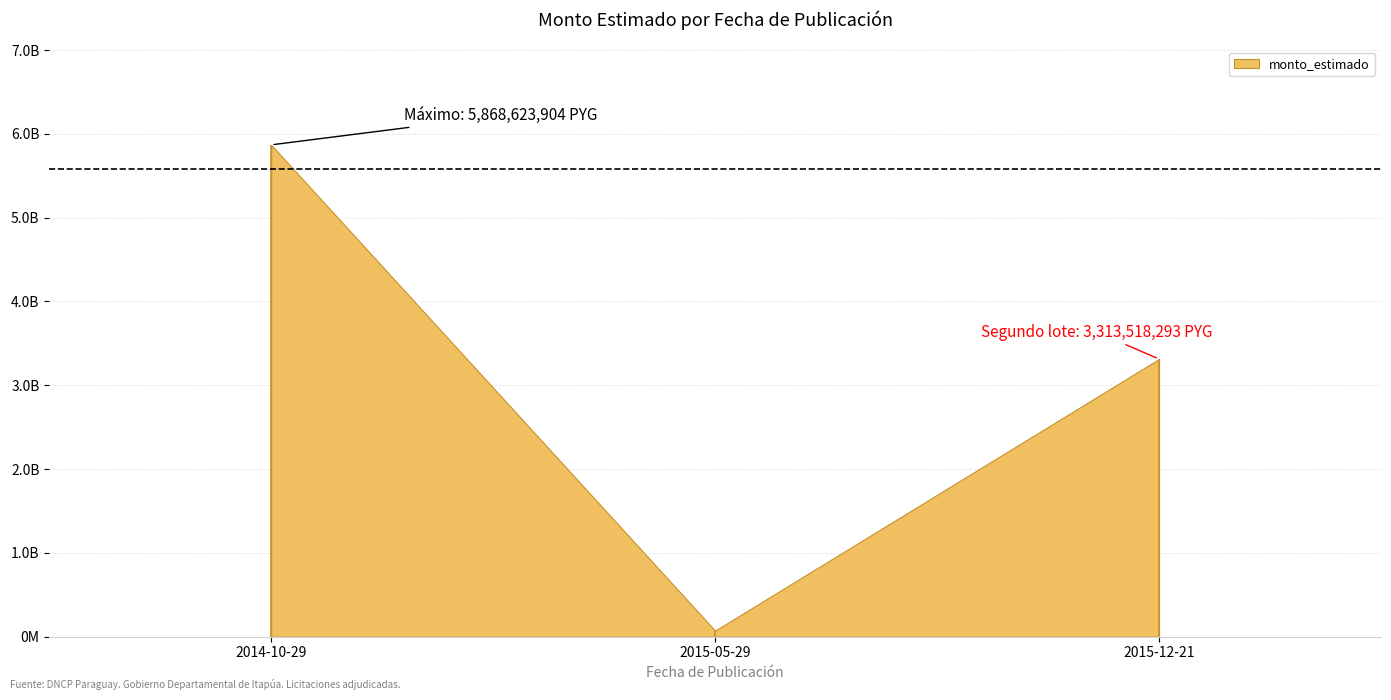

What is the sum of all values?

9255013596.6